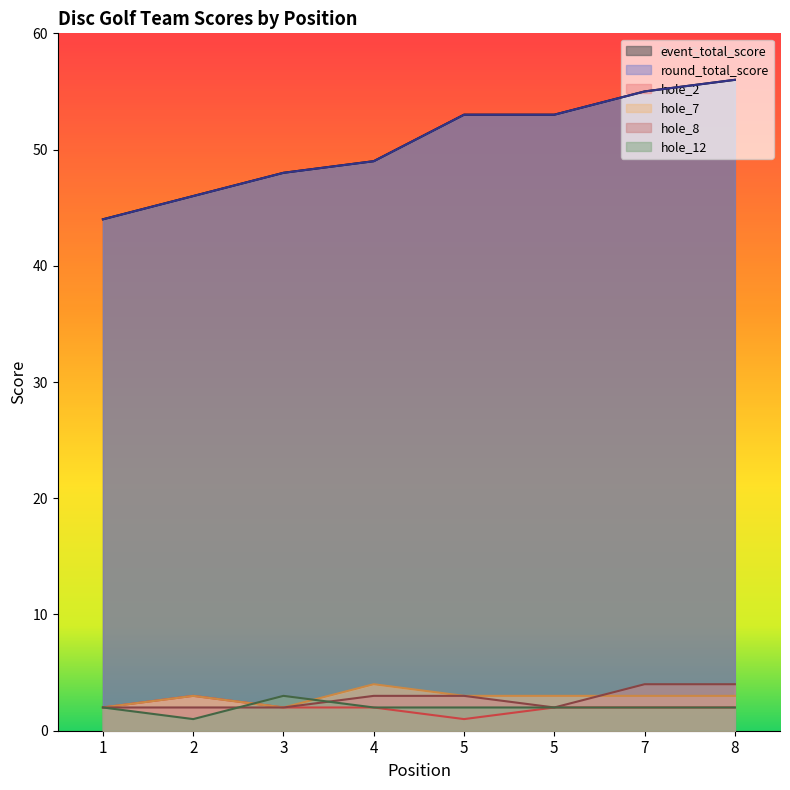

Which series has the widest spread of values?

event_total_score